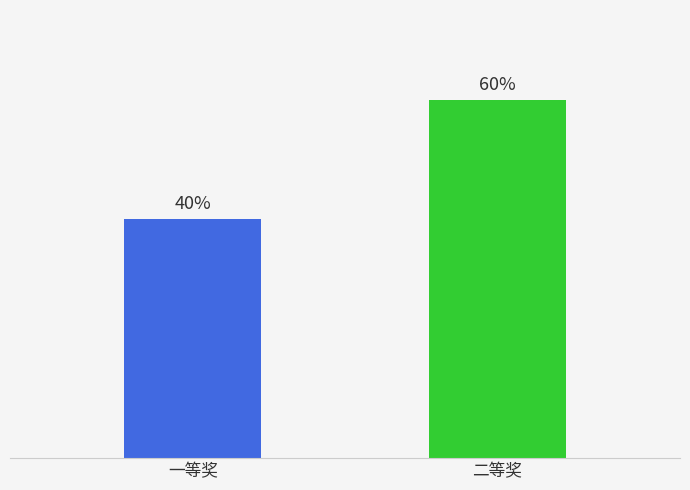

Which category has the lowest value across all series?

一等奖